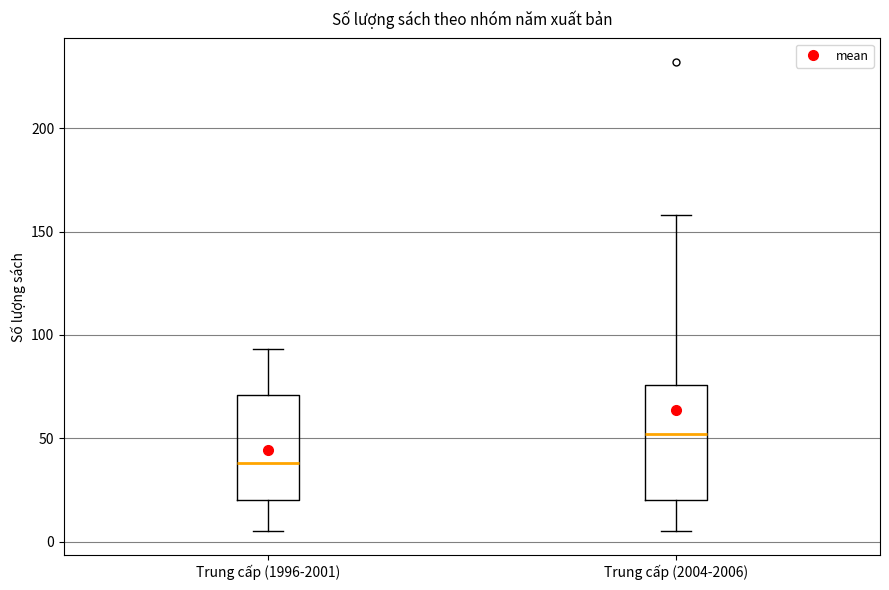

Reading left to right, read every box against the y-axis: the position of its median line, the range the box covers, and the ends of its whiskers. The values are not printed on the chart, so give them approximately, as read against the axis.

Trung cấp (1996-2001): median 40, box 20 to 70, whiskers 5 to 95
Trung cấp (2004-2006): median 50, box 20 to 75, whiskers 5 to 160